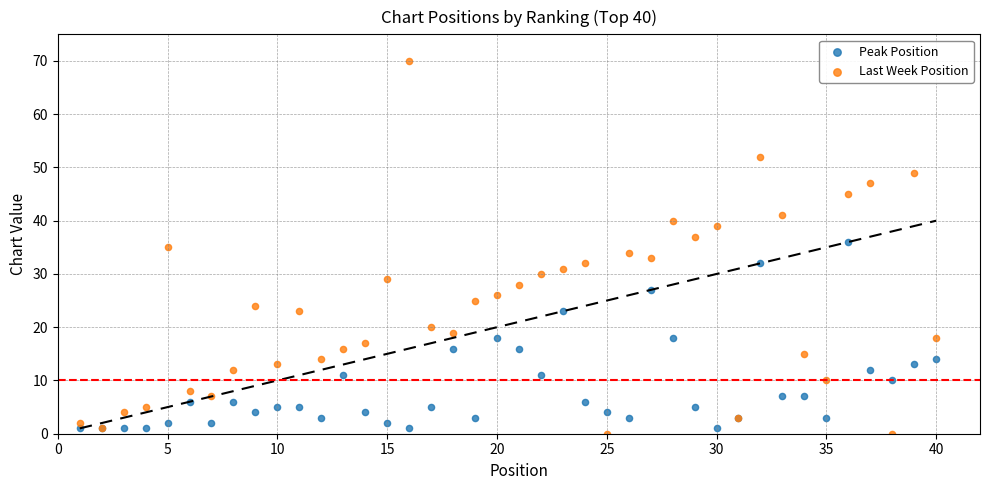

Which series contains the highest Y value?

Last Week Position